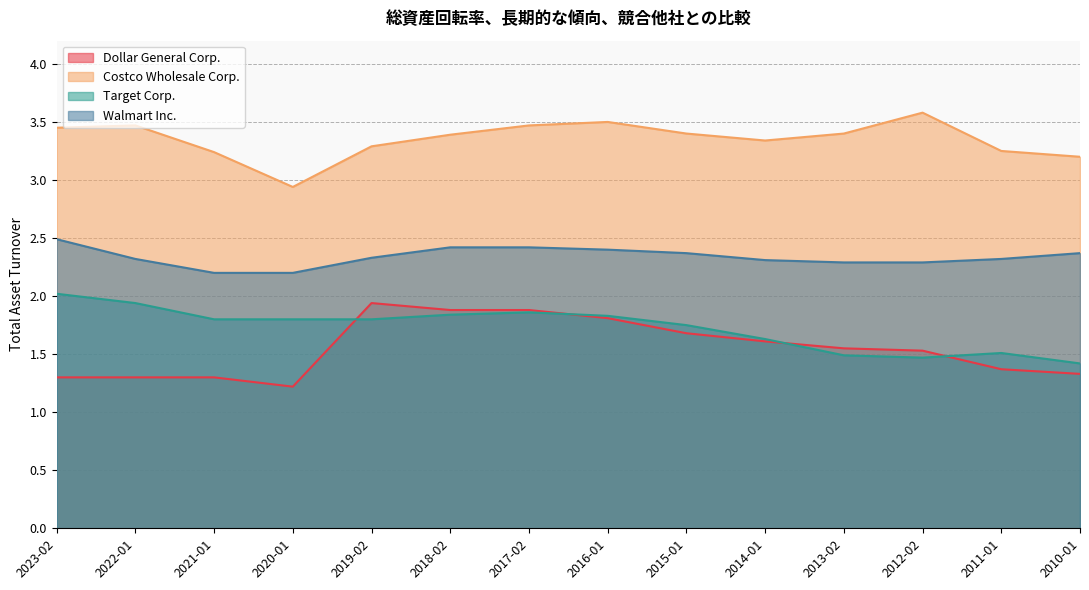

What is the lowest value of the Target Corp. series?

1.4